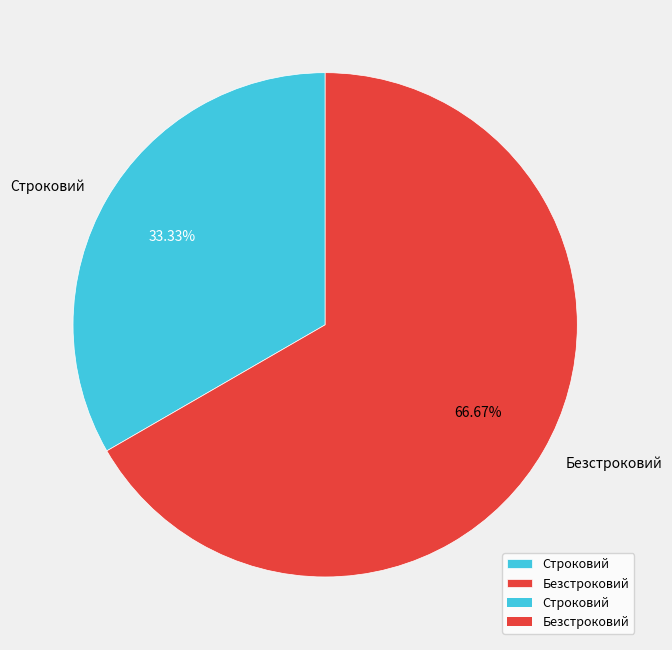

True or false: Строковий accounts for 28% of the total.

False